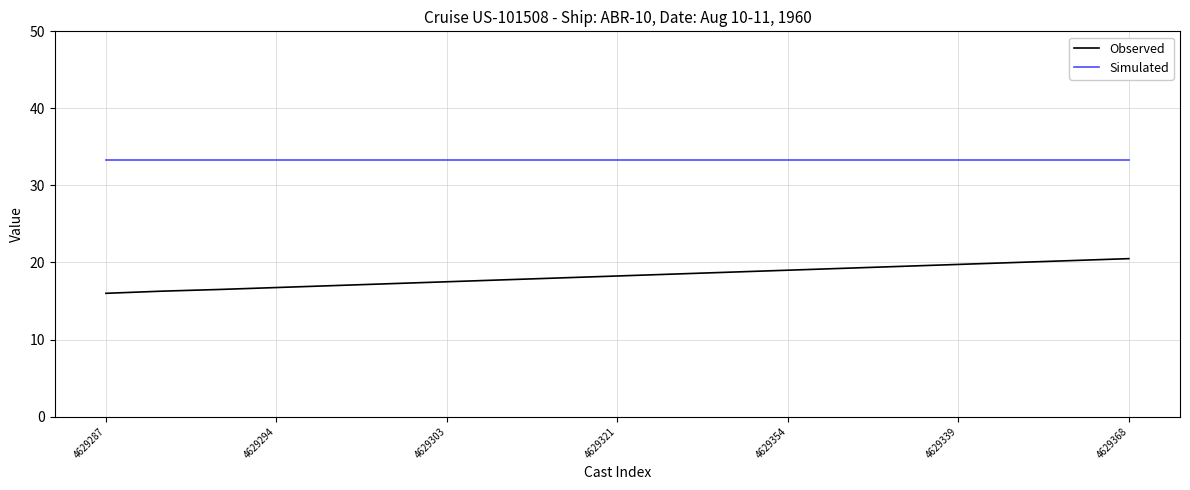

Does the chart have visible grid lines?

Yes